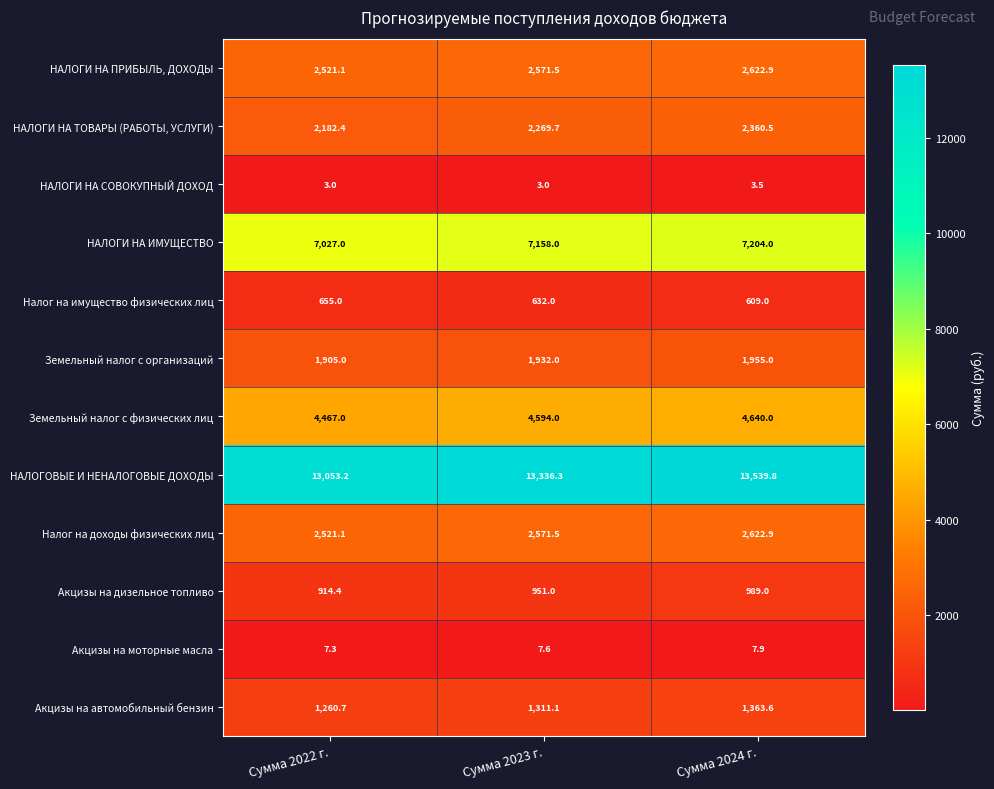

At which label does НАЛОГИ НА ИМУЩЕСТВО reach its peak?

Сумма 2024 г.